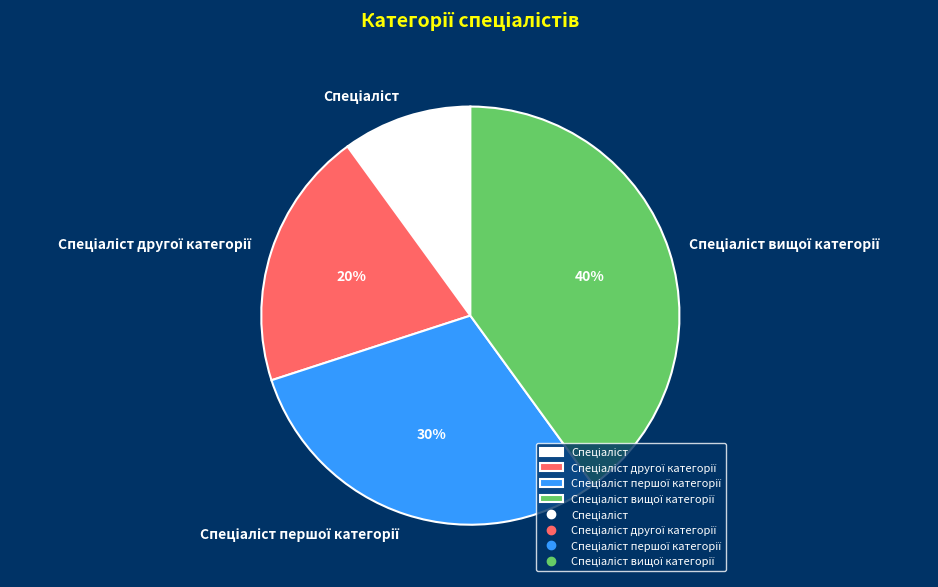

Does any single category account for the majority?

No